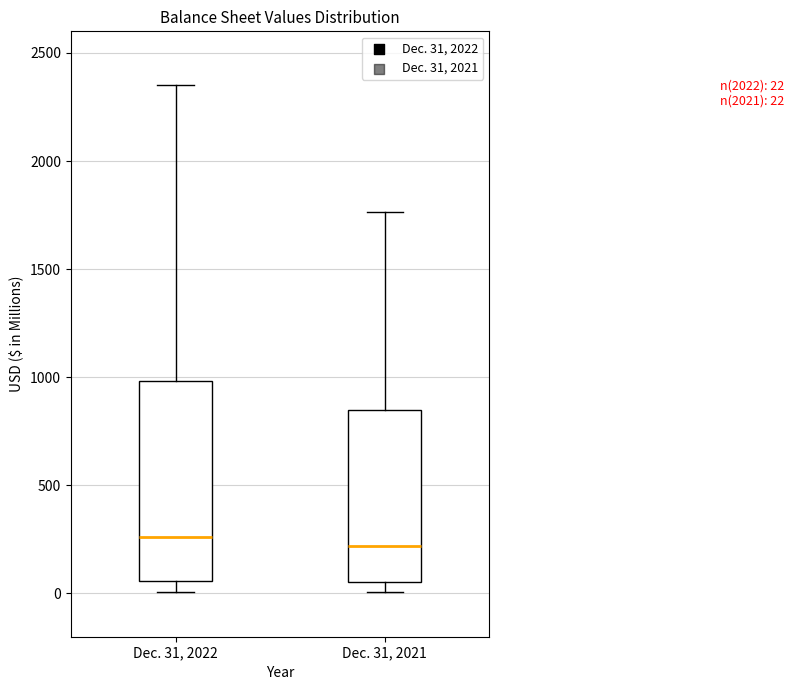

Which box is the tallest, from its lower edge to its upper edge?

Dec. 31, 2022